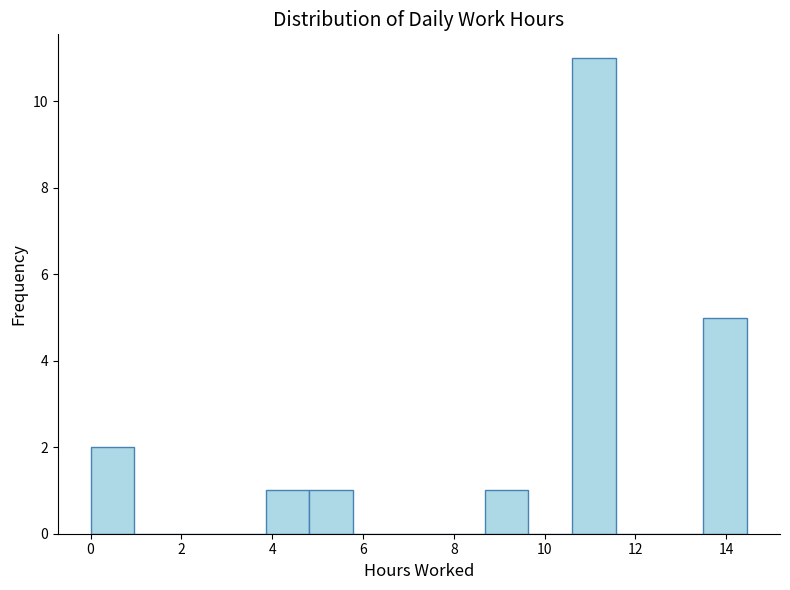

Reading left to right, list every bar in this chart as the range it spans on the x-axis followed by its height. Neither the bar edges nor the heights are printed on the chart, so give them approximately, as read against the axes.

0.0 to 1.0: 2
1.0 to 2.0: 0
2.0 to 2.8: 0
2.8 to 3.8: 0
3.8 to 4.8: 1
4.8 to 5.8: 1
5.8 to 6.8: 0
6.8 to 7.8: 0
7.8 to 8.6: 0
8.6 to 9.6: 1
9.6 to 10.6: 0
10.6 to 11.6: 11
11.6 to 12.6: 0
12.6 to 13.4: 0
13.4 to 14.4: 5